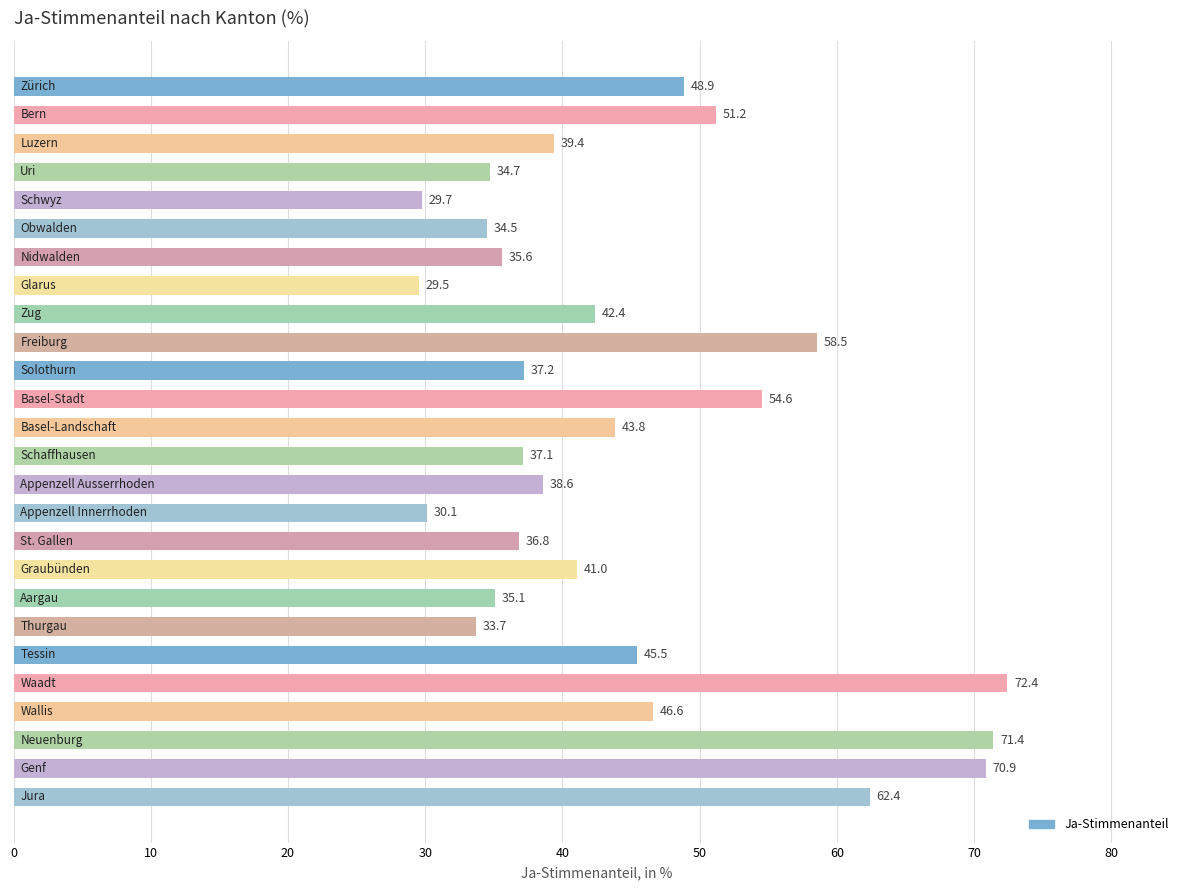

What is the maximum value shown in the chart?

72.4